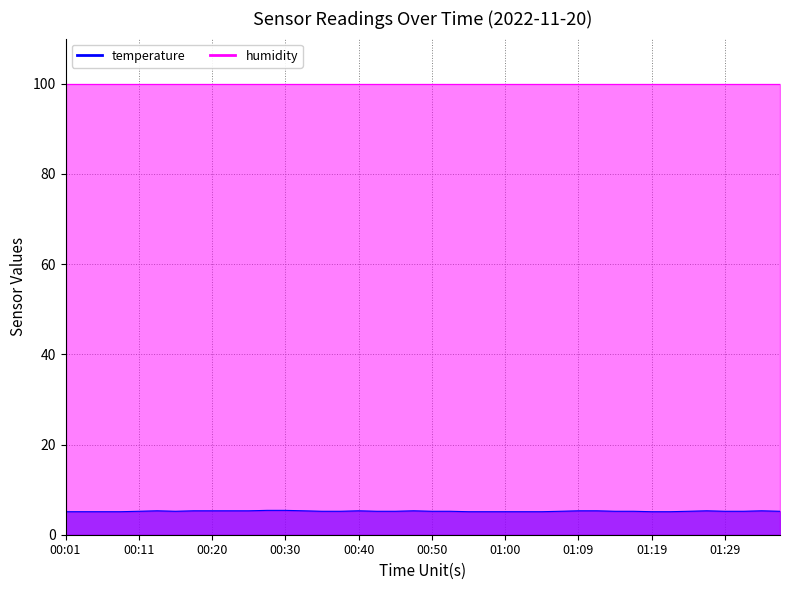

At which category does the data reach its first local peak?

00:13